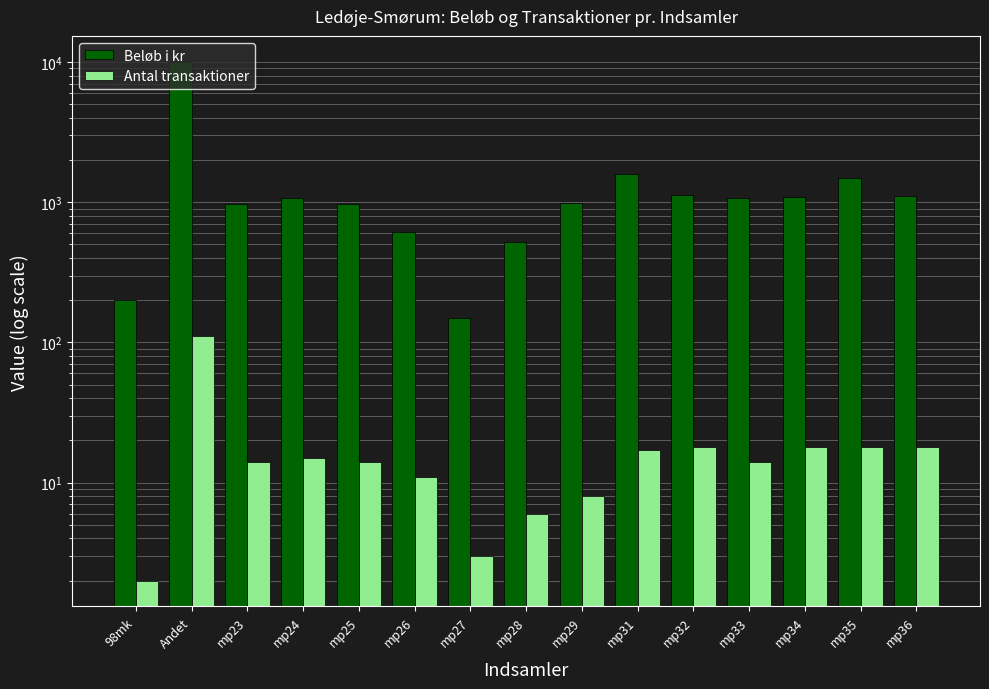

At how many categories does at least one series exceed 4381?

1